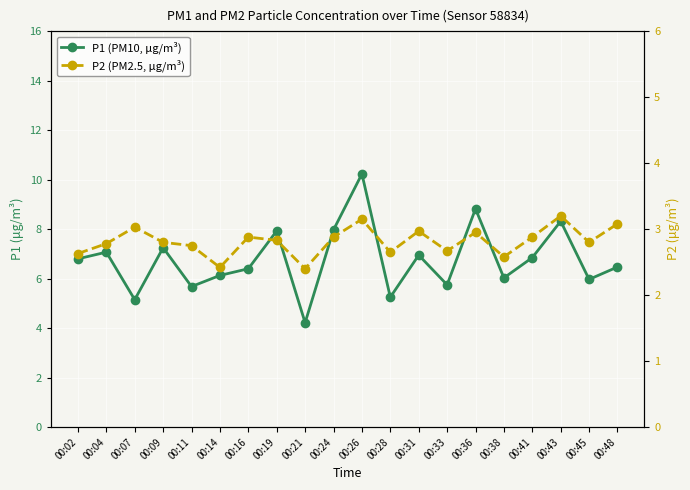

Is it true that P1 equals 8.8 at 00:36?

True